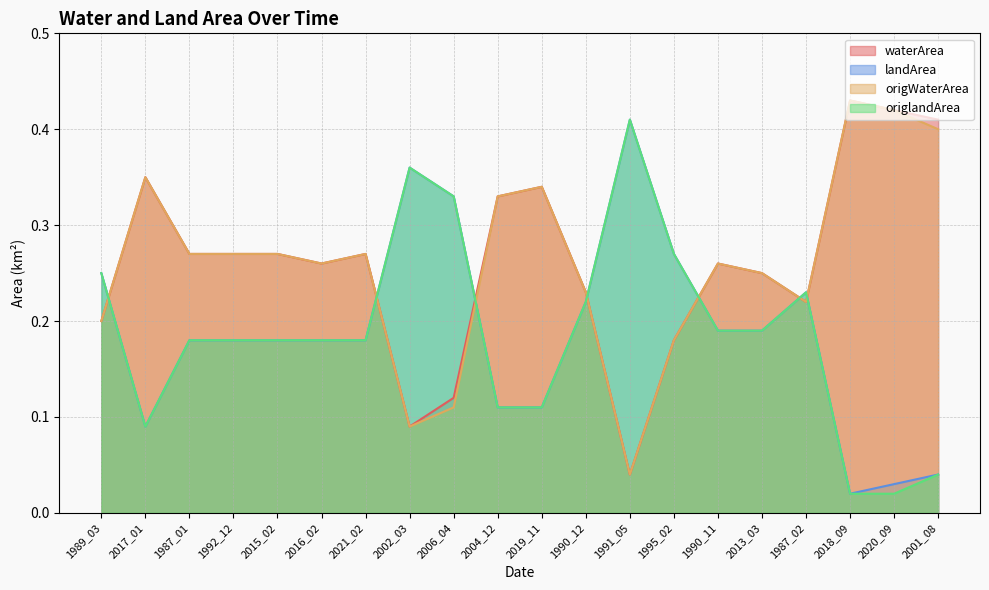

What is the value of the landArea point at the 2nd from the left?

0.1